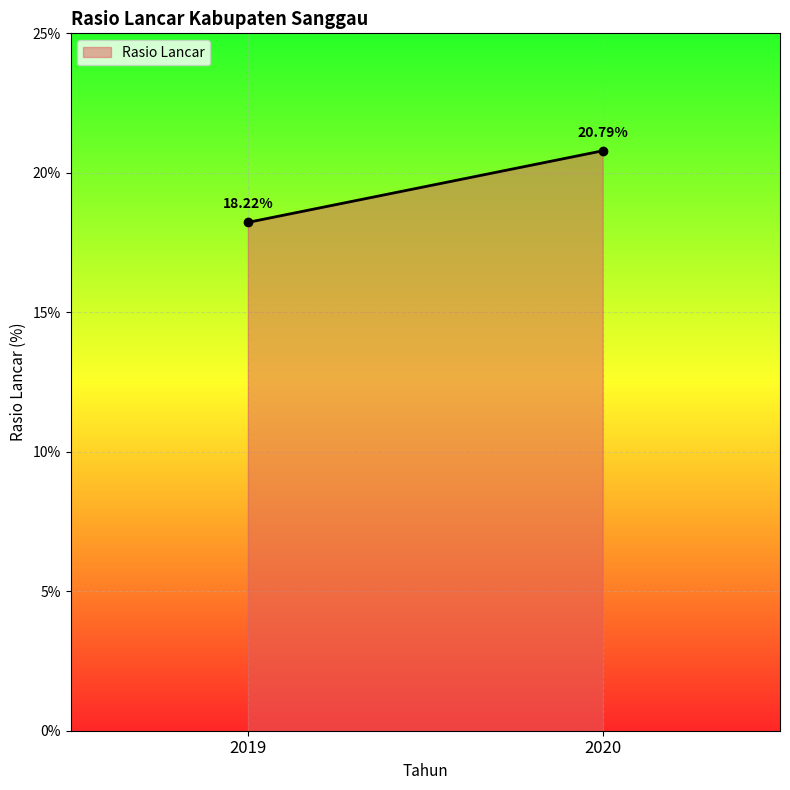

At which label is the value closest to 19?

2019